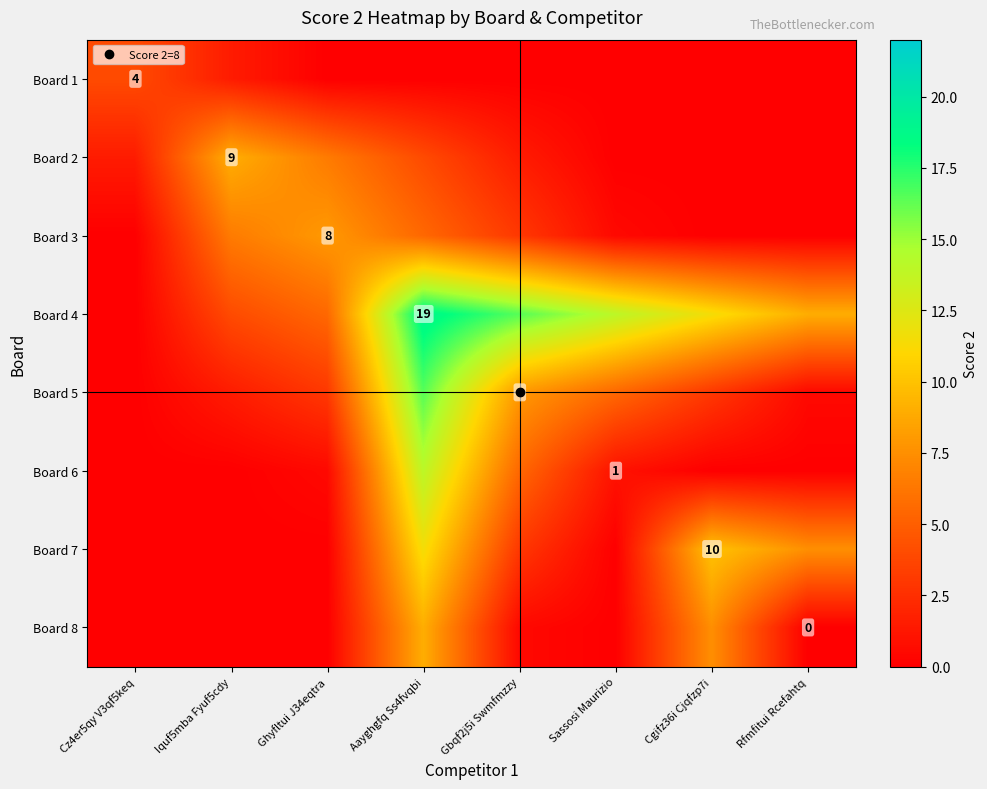

At how many categories does at least one series exceed 3?

8